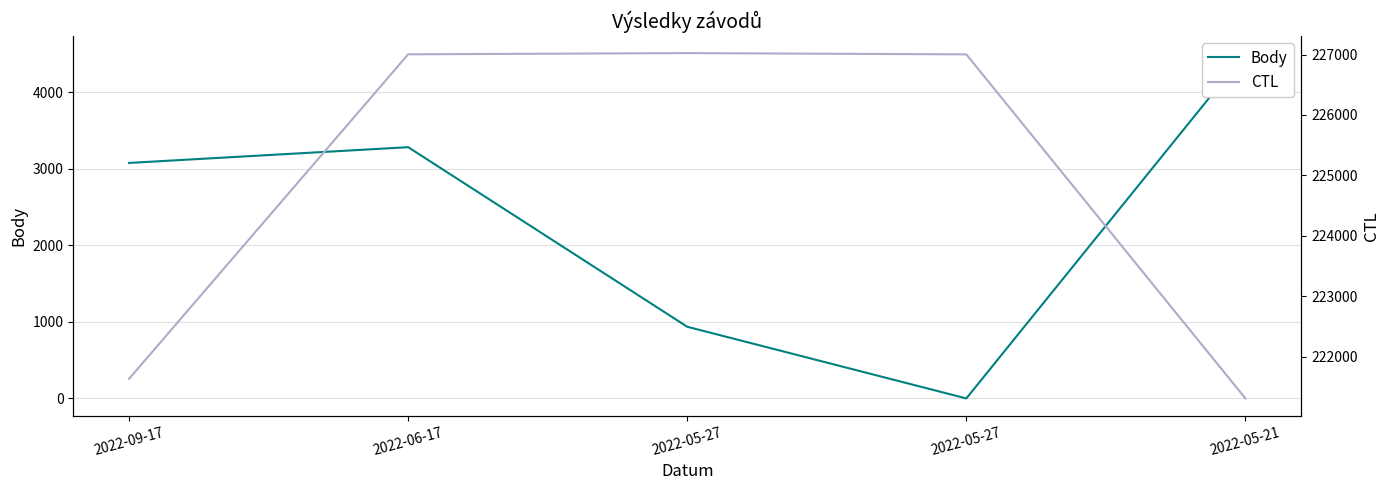

Which series changed the most between 2022-06-17 and 2022-05-27?

Body